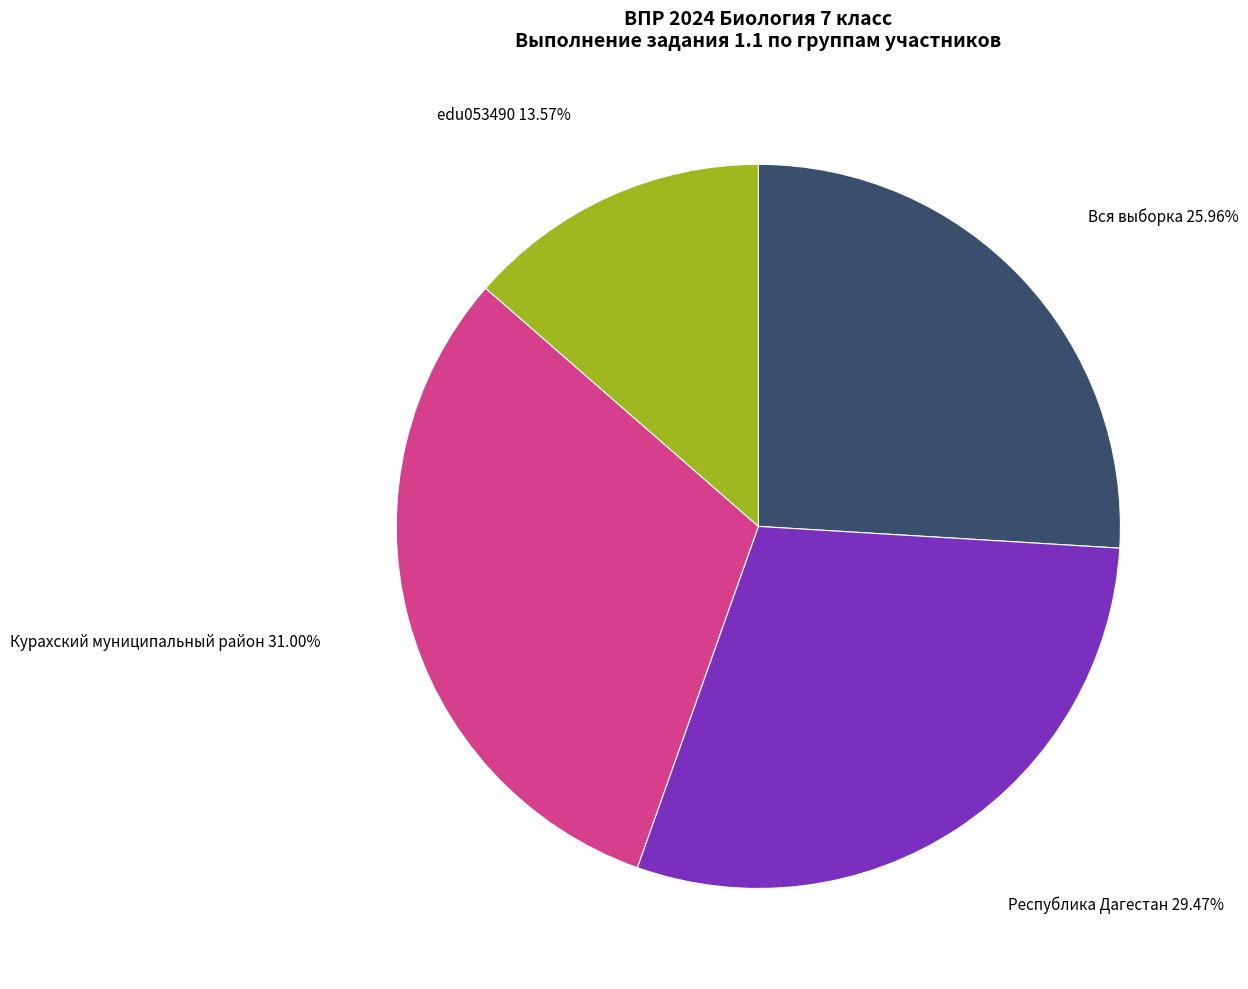

Is it true that Курахский муниципальный район is 21% of the pie?

False